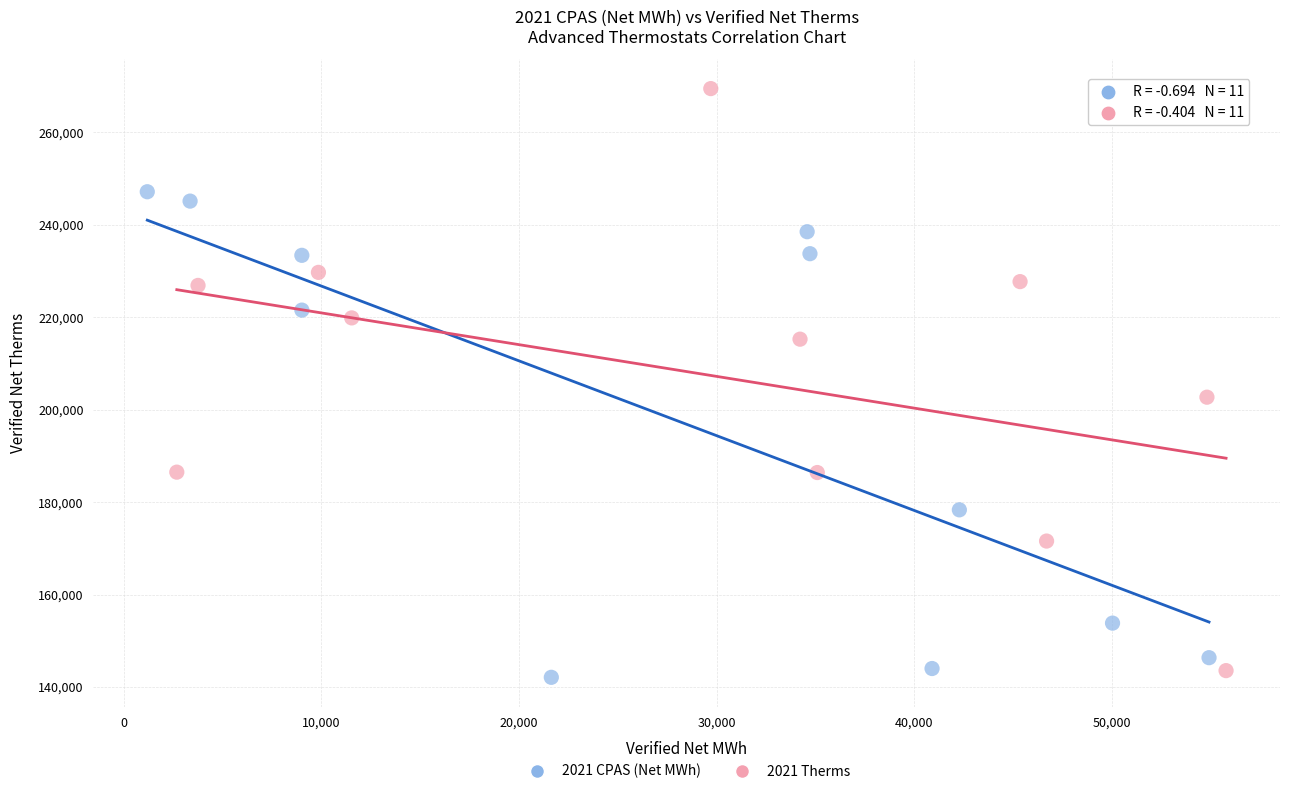

What are all the series names shown in the legend?

2021 CPAS (Net MWh), 2021 Therms